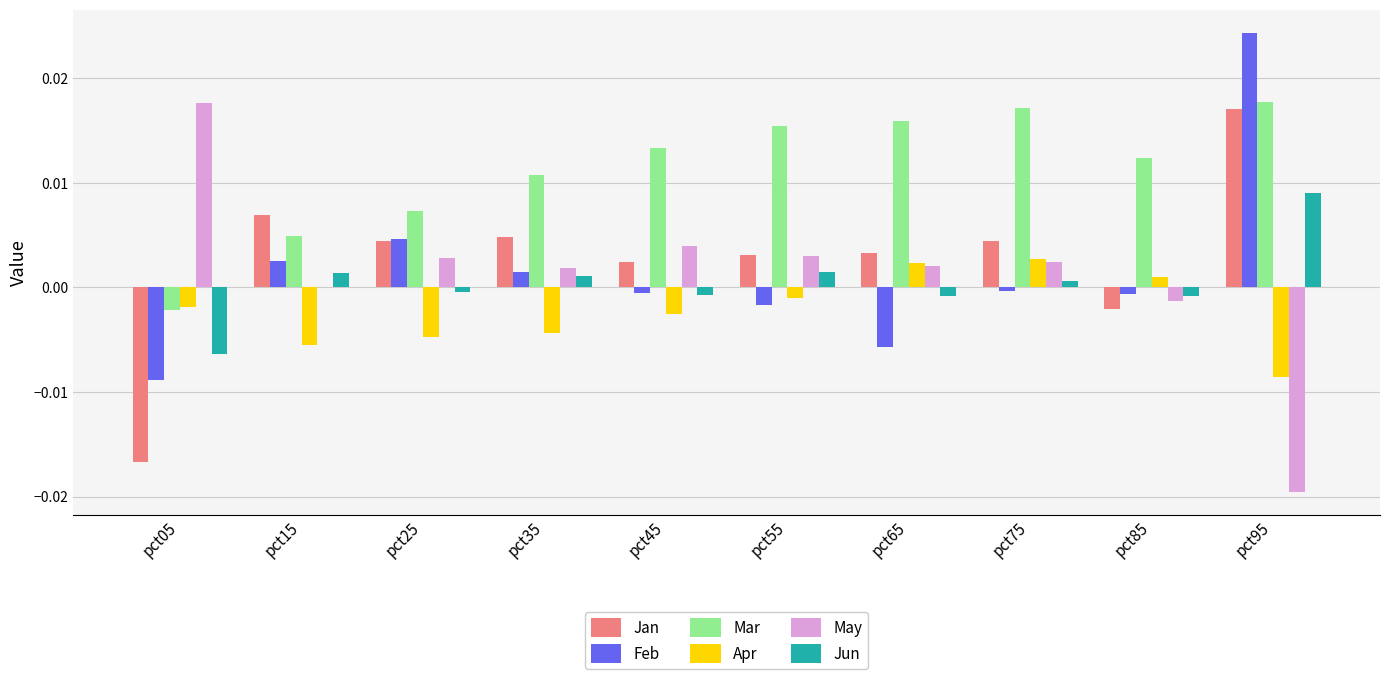

True or false: Apr has a value of -0.0 at pct35.

True